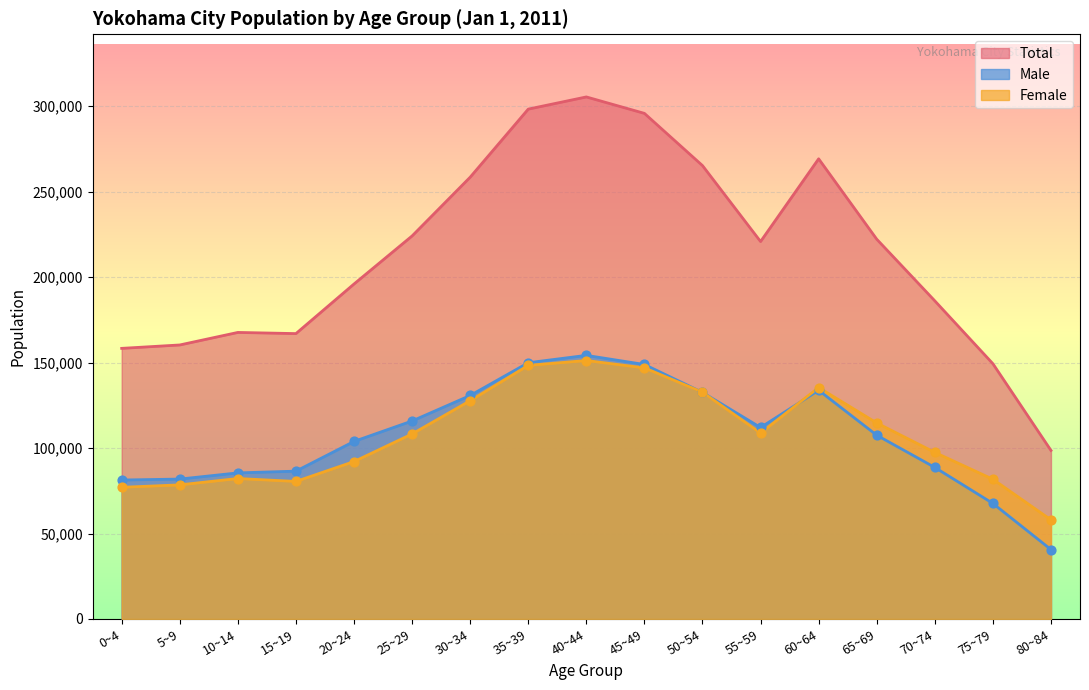

Which series has the widest spread of Y values?

Total